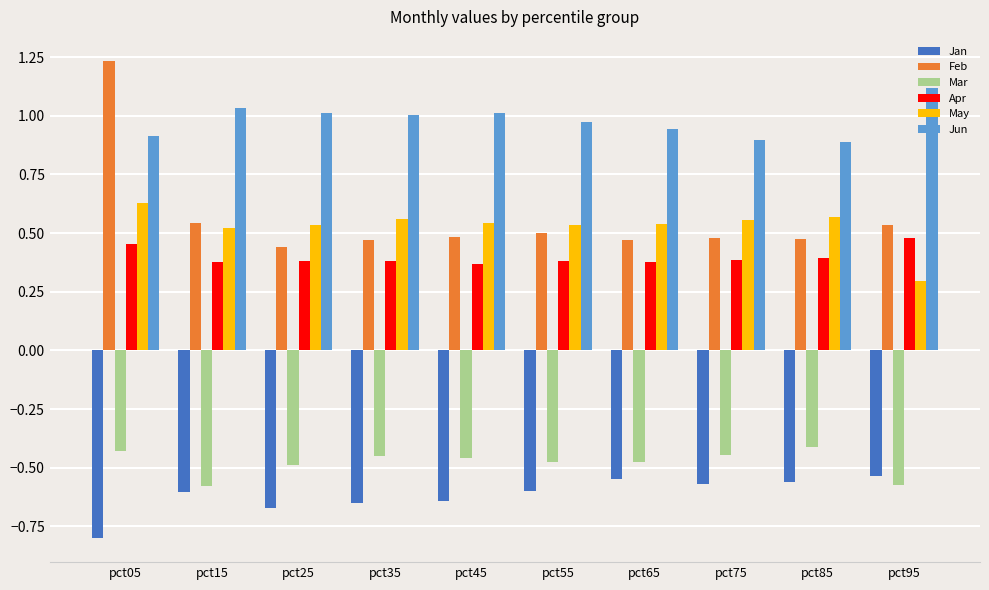

What is the difference between the highest and lowest values at pct65?

1.5